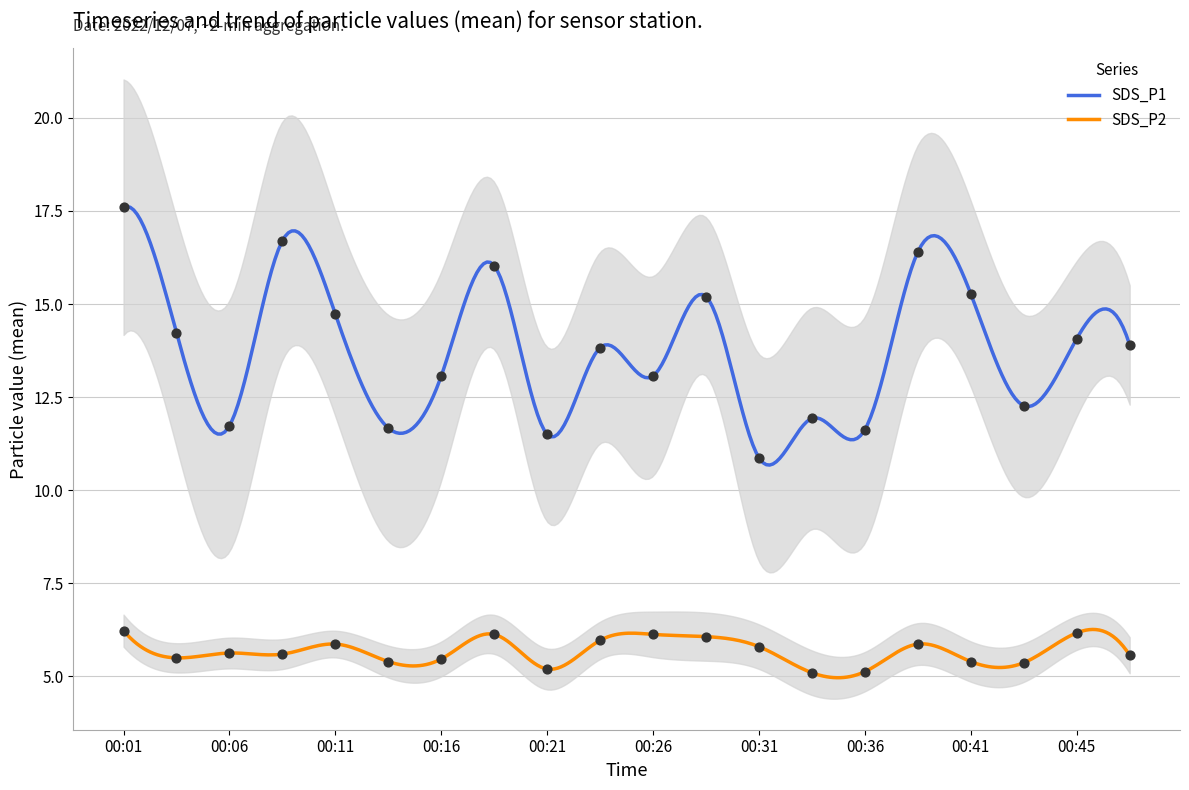

At which category is the sum across all series the highest?

00:01